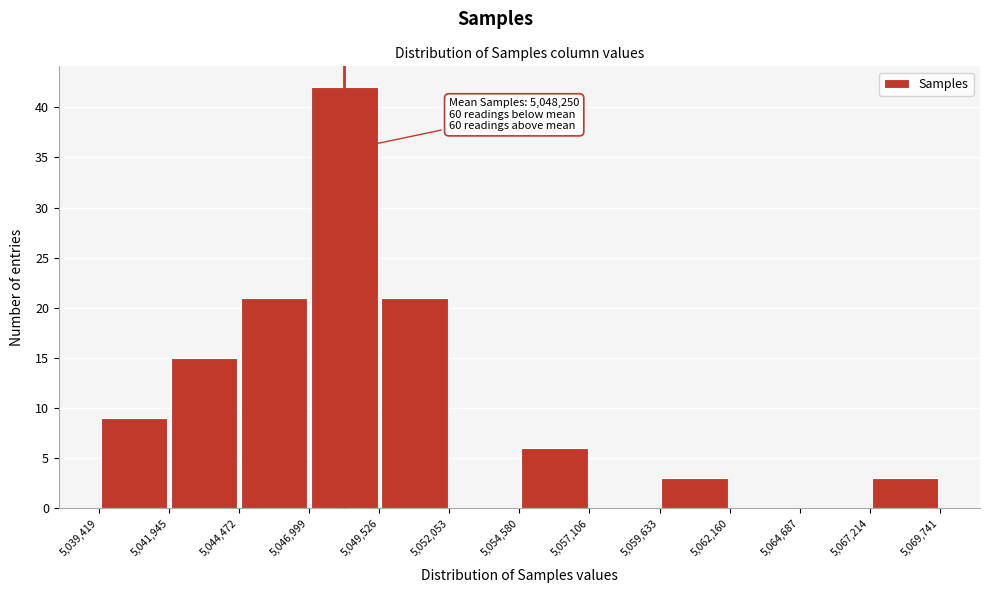

Which range on the x-axis has the tallest bar?

5,046,999 to 5,049,526